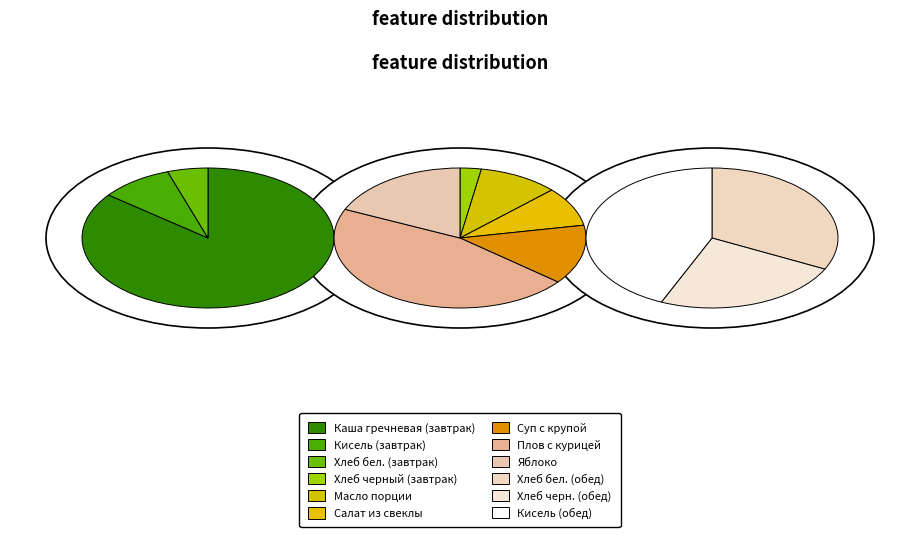

What is the ratio of the value at Яблоко to the value at Кисель (завтрак)?

3.7